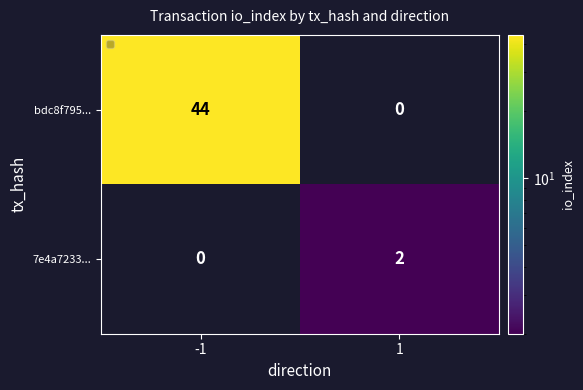

At which category is the sum across all series the highest?

-1